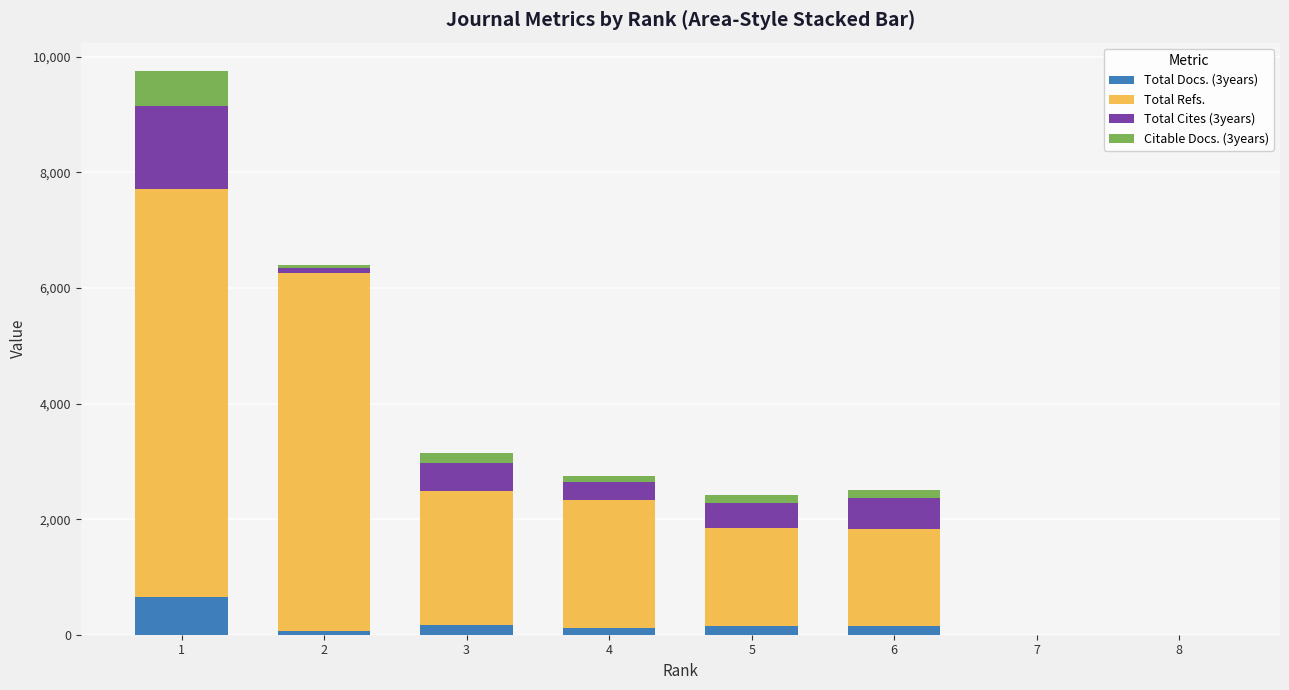

How many series are shown in this chart?

4